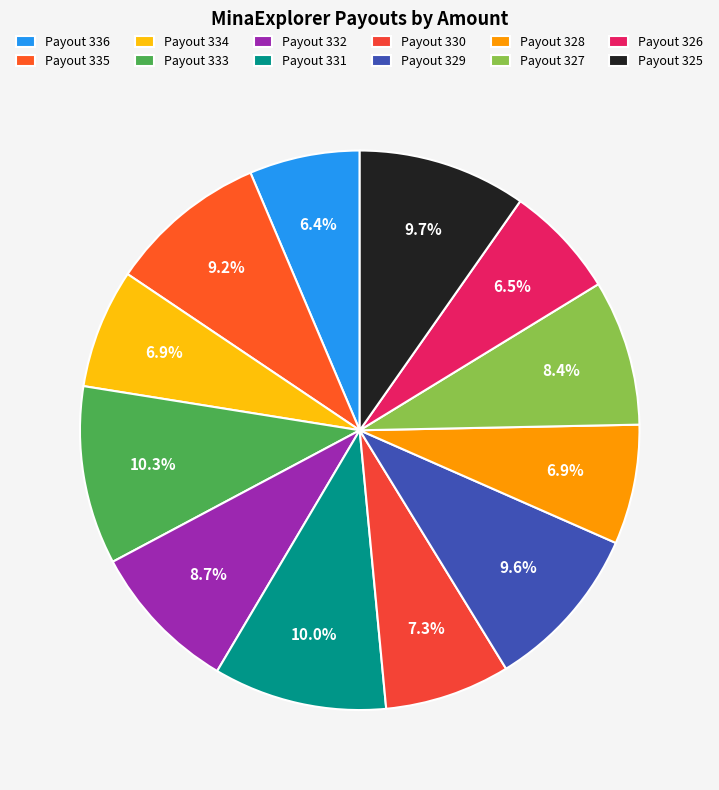

Does any single category account for the majority?

No